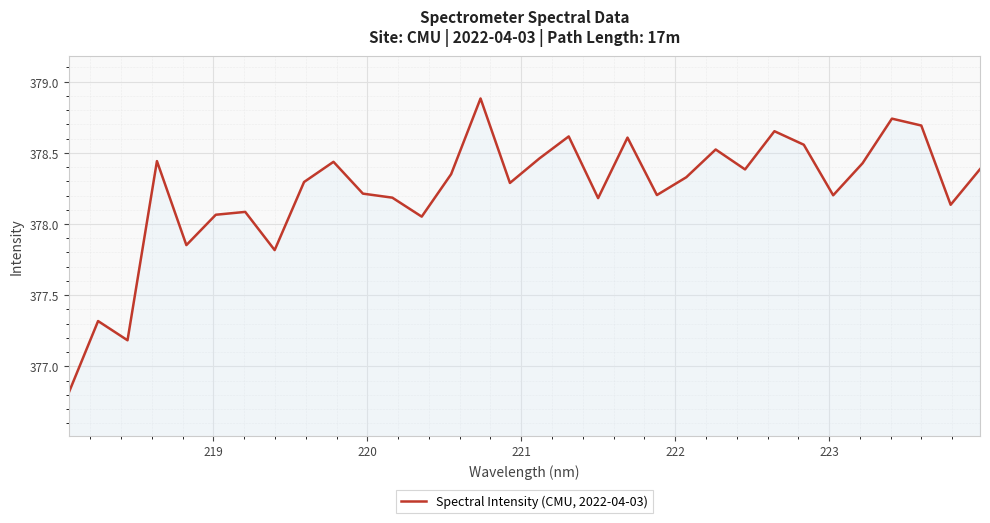

What is the greatest value displayed?

378.9